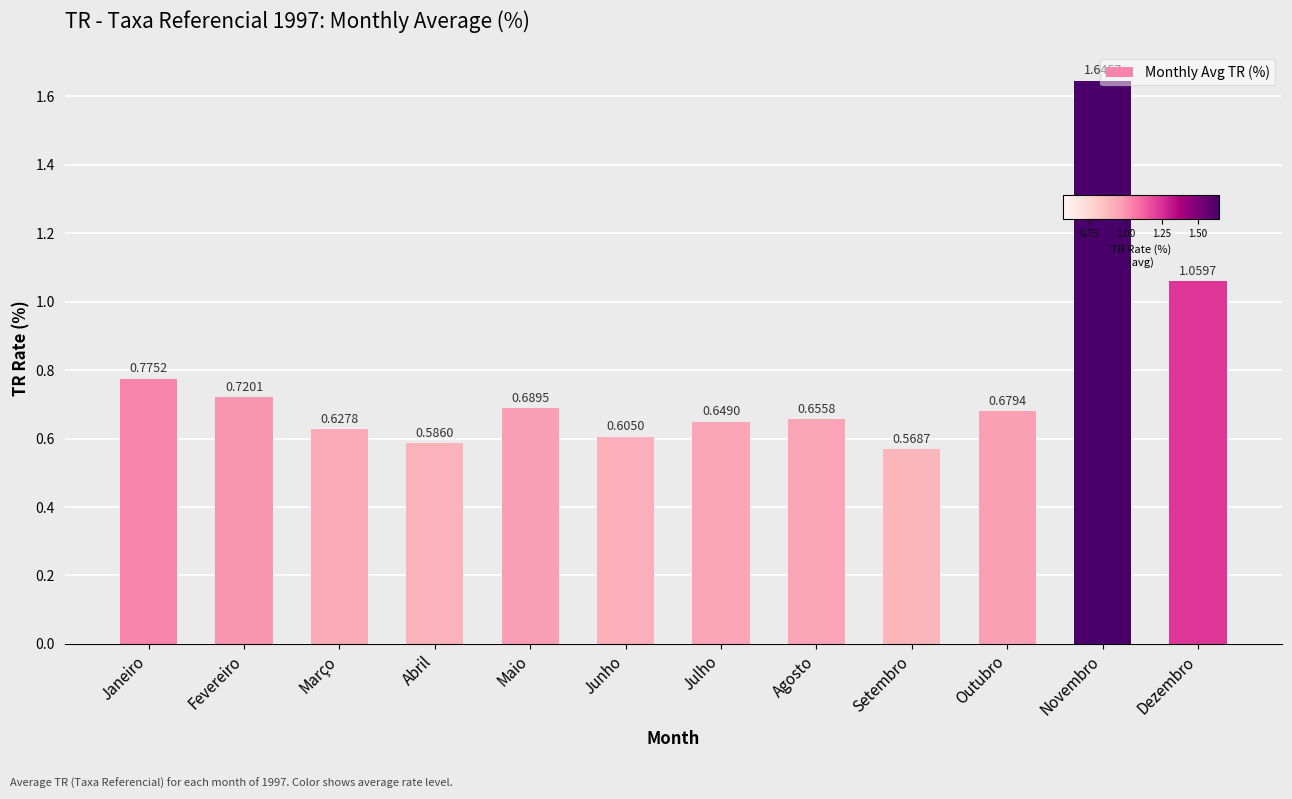

Where is the data nearest to the value 1?

Dezembro